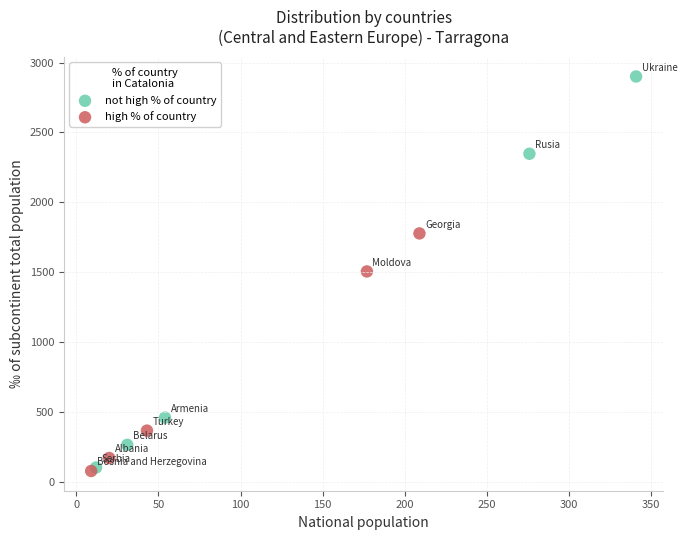

Which series has the widest spread of Y values?

not high % of country